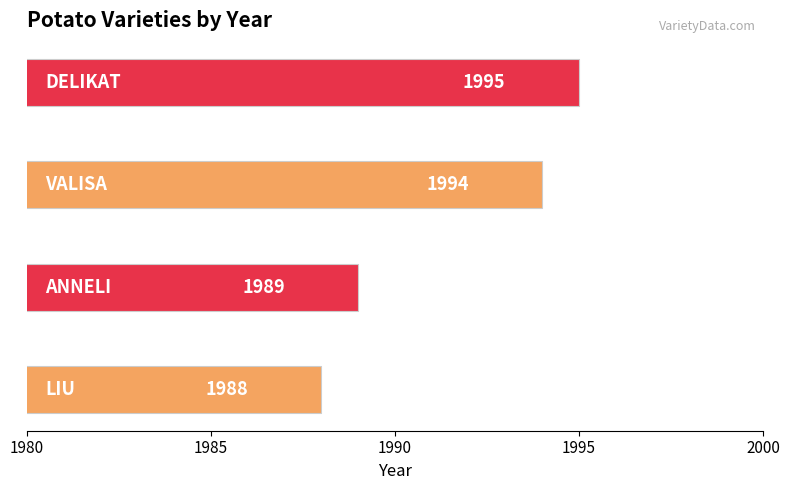

Count the values in the range 1989 to 1995.

3